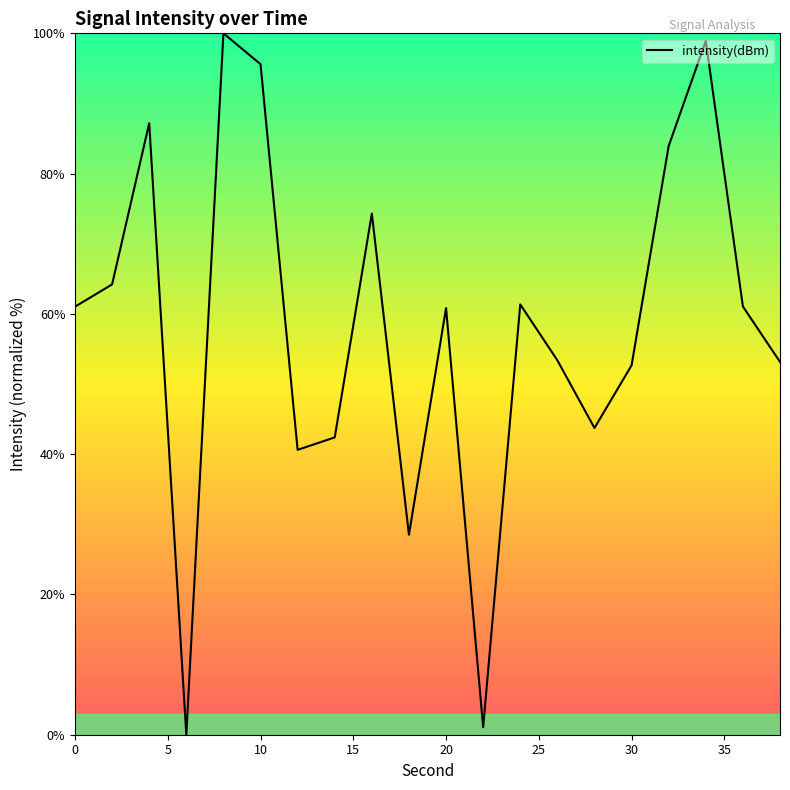

What is the greatest value displayed?

100.0